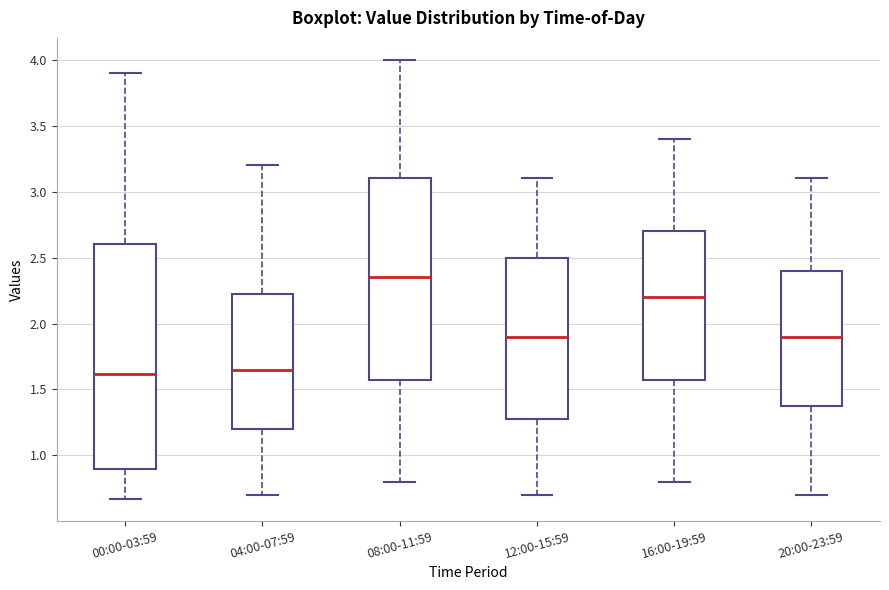

Where does the lower whisker of the box for 12:00-15:59 end on the y-axis? The values are not printed on the chart, so give them approximately, as read against the axis.

0.70